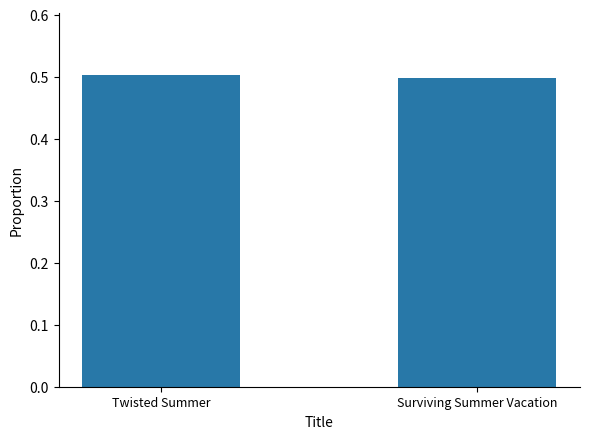

Reading left to right, transcribe all the data shown in this chart.

Twisted Summer=0.5	Surviving Summer Vacation=0.5